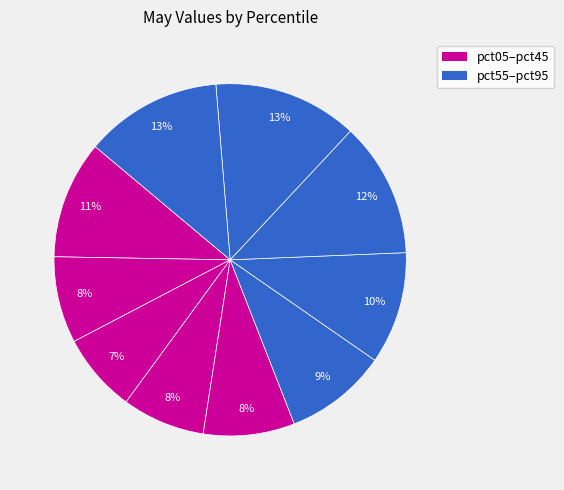

How many segments does this pie chart have?

10